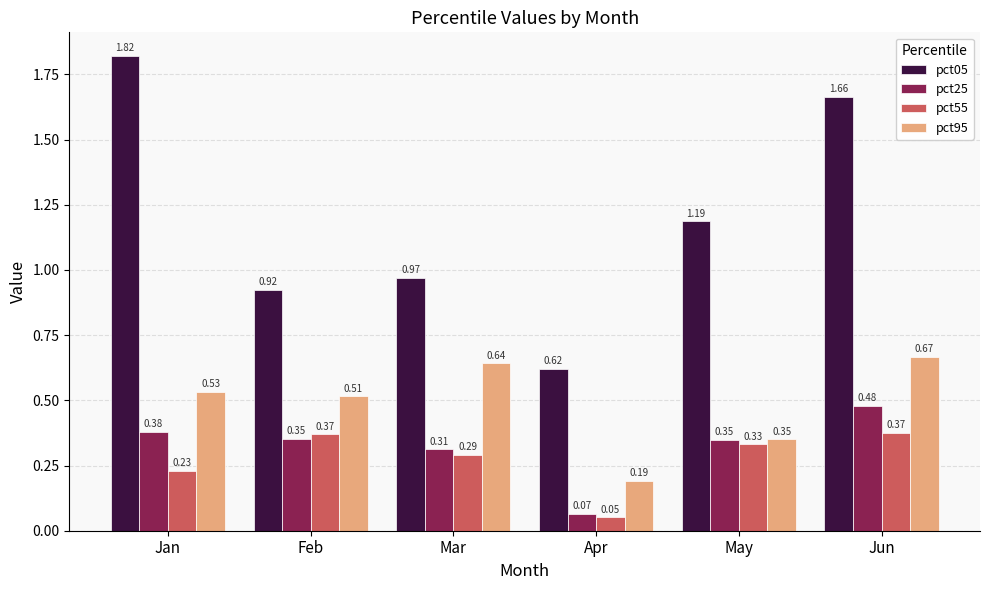

What is the total value across all series at May?

2.2